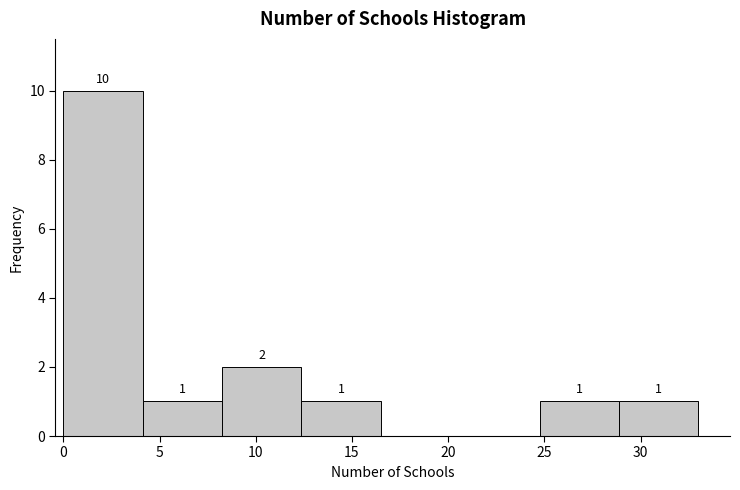

Over which range of the x-axis is the bar tallest?

0.0 to 4.0